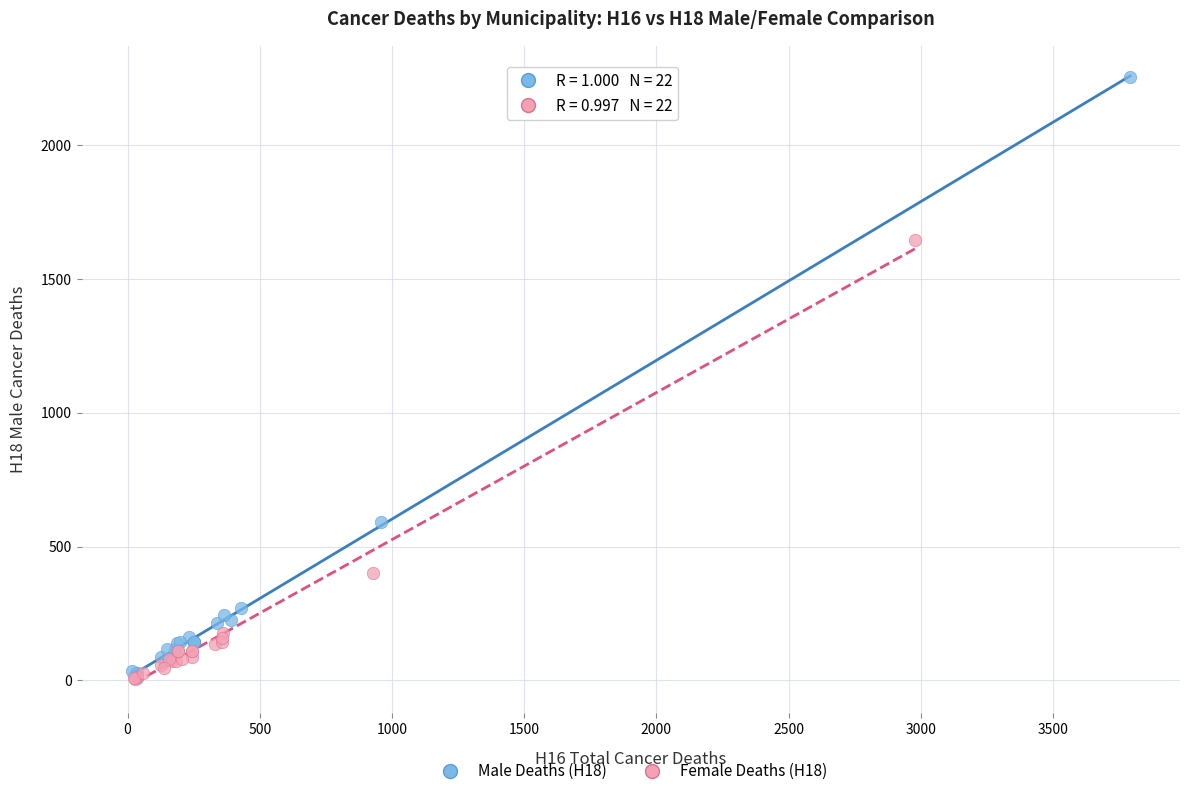

What are all the series names shown in the legend?

Male Deaths (H18), Female Deaths (H18)